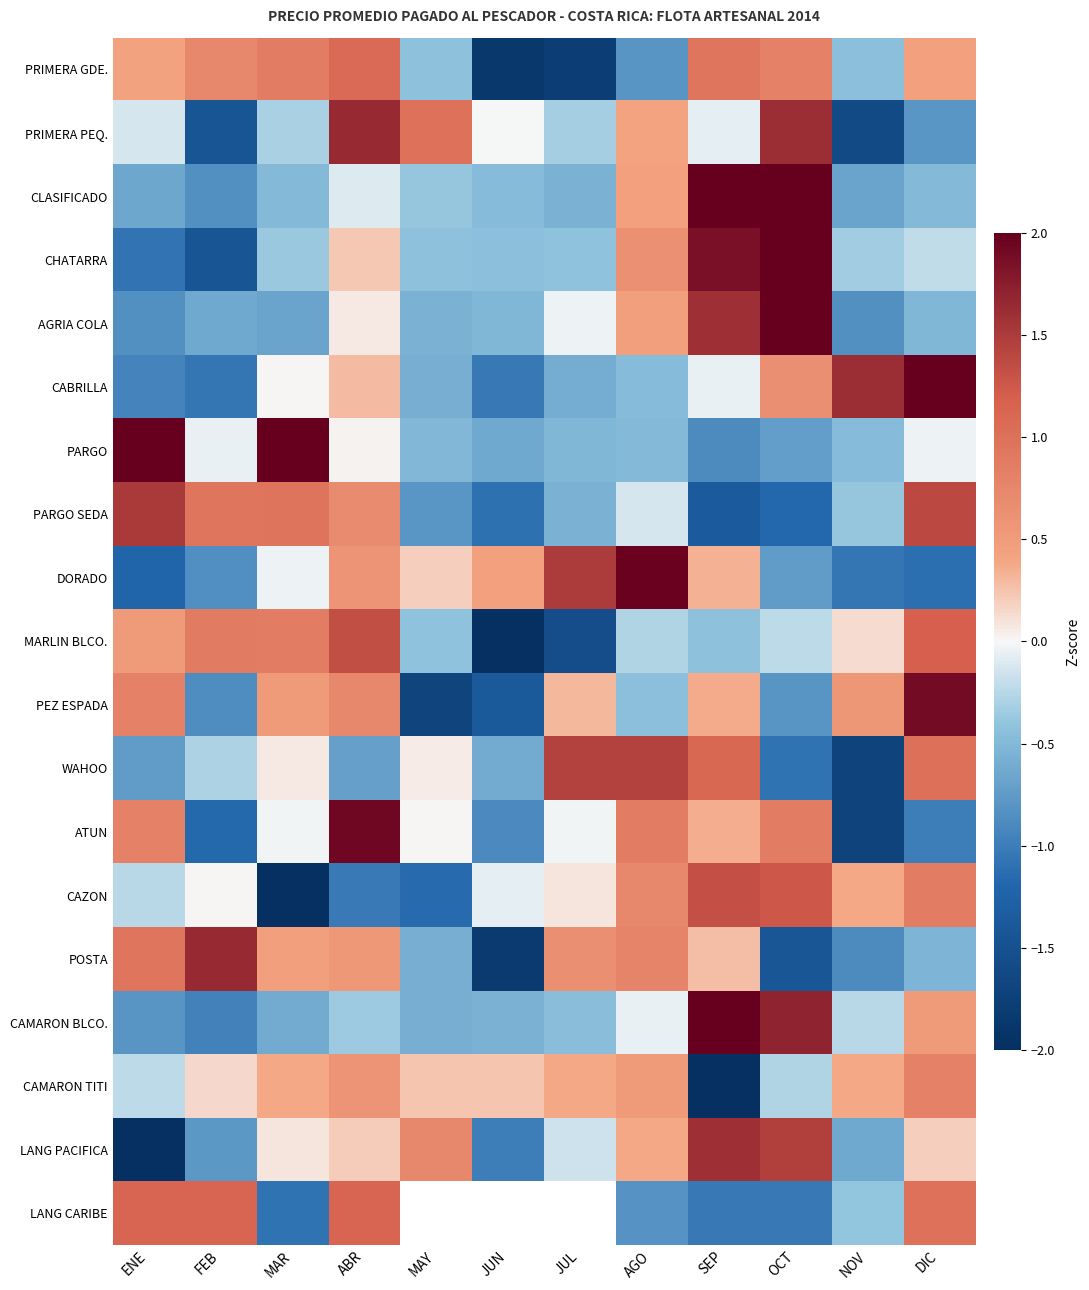

What is the difference between the maximum and minimum values in the PEZ ESPADA series?

3.6